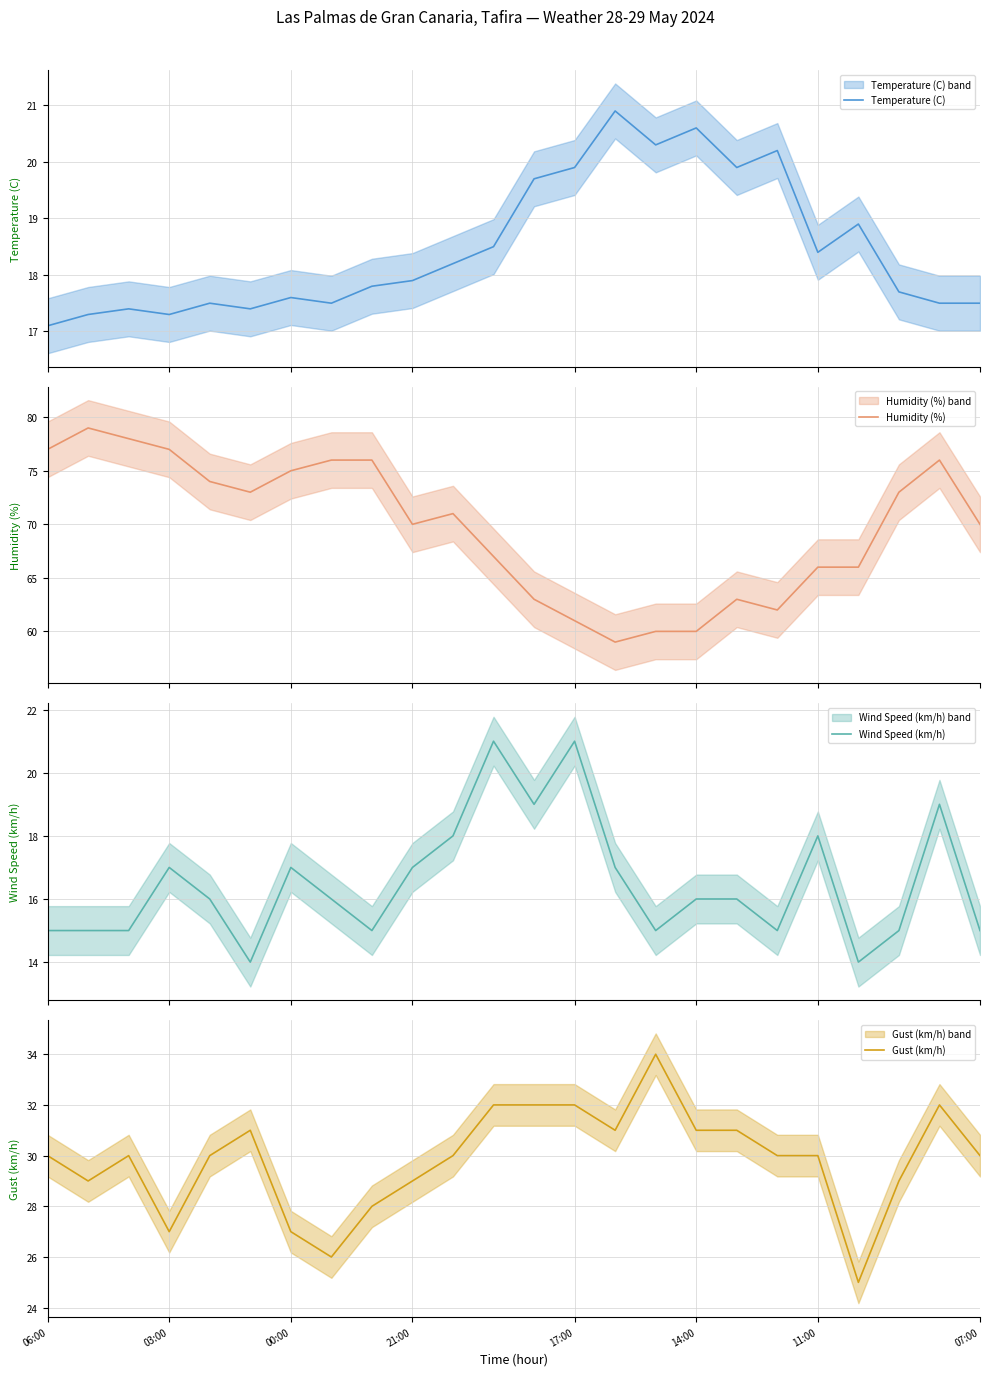

True or false: Wind Speed (km/h) and Gust (km/h) intersect in this chart.

False